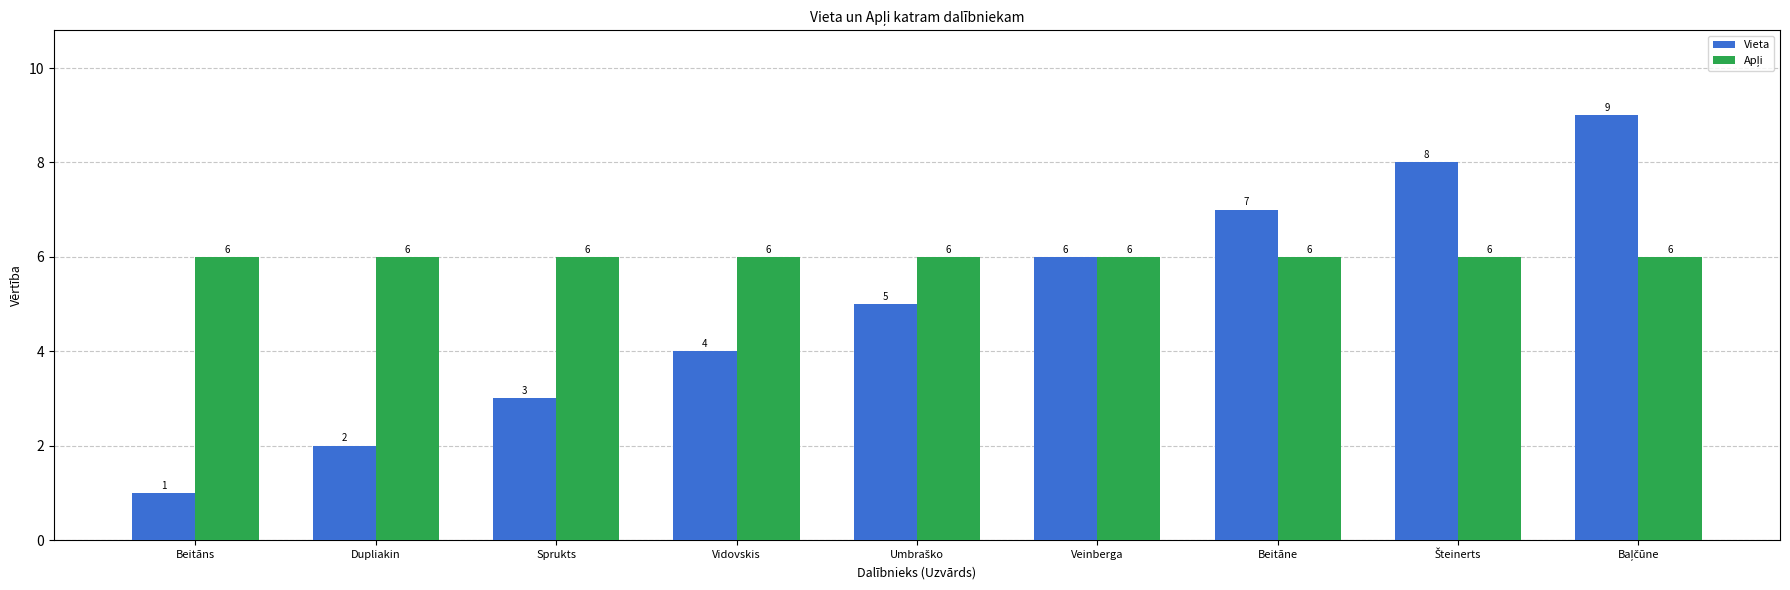

How many distinct data groups are displayed?

2